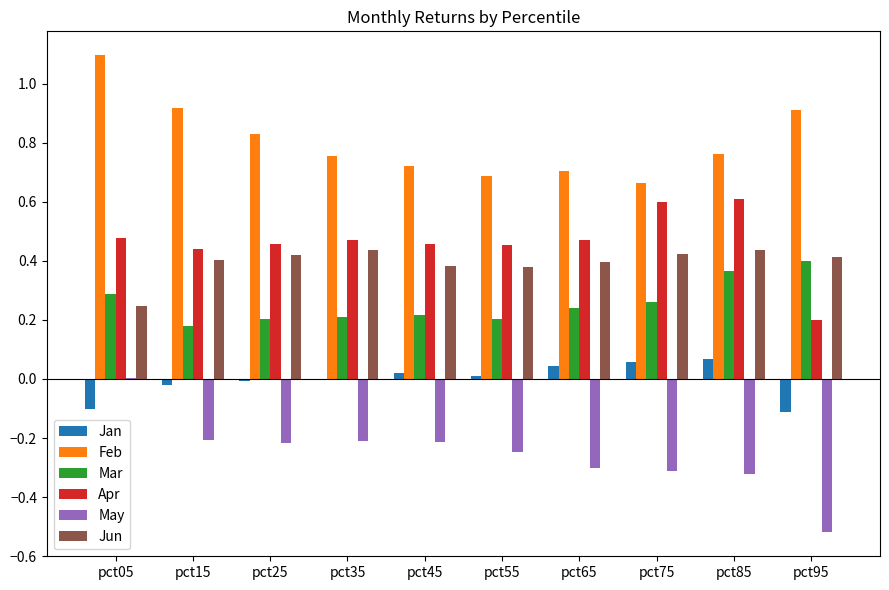

Between pct05 and pct65, which series saw the biggest shift?

Feb